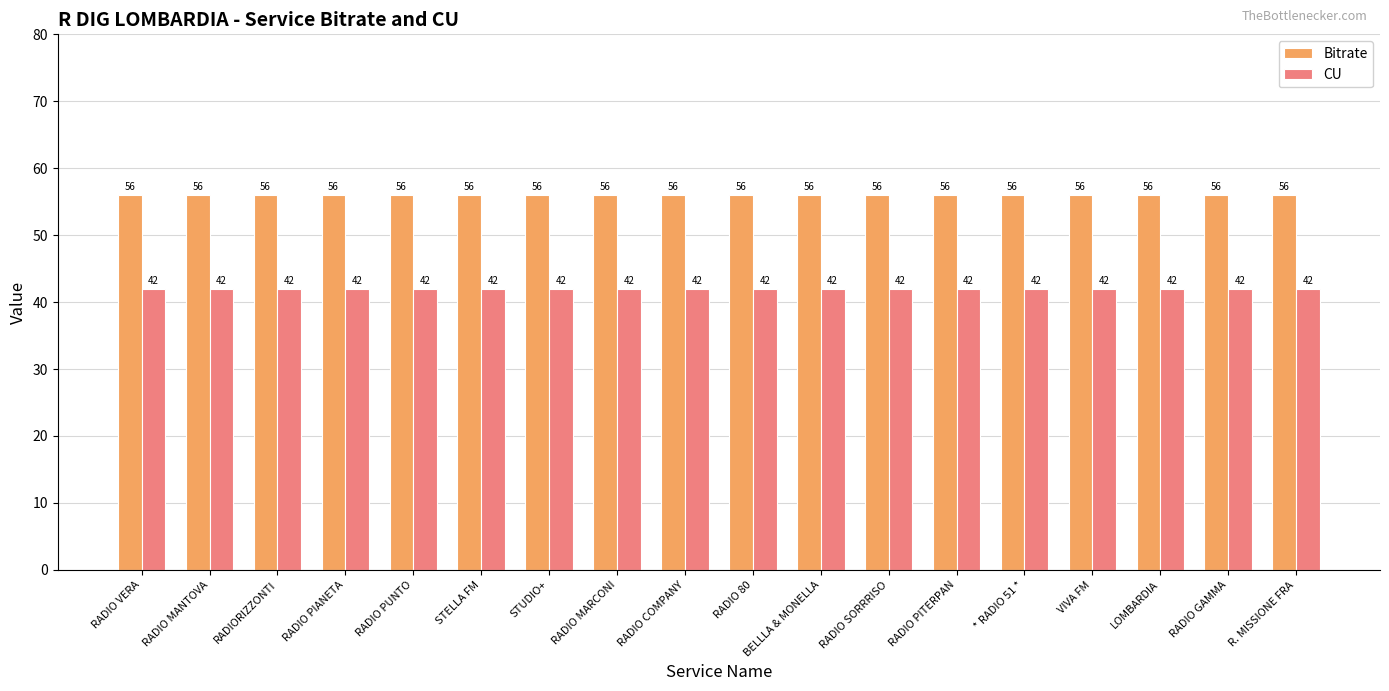

At how many categories does at least one series exceed 49?

18